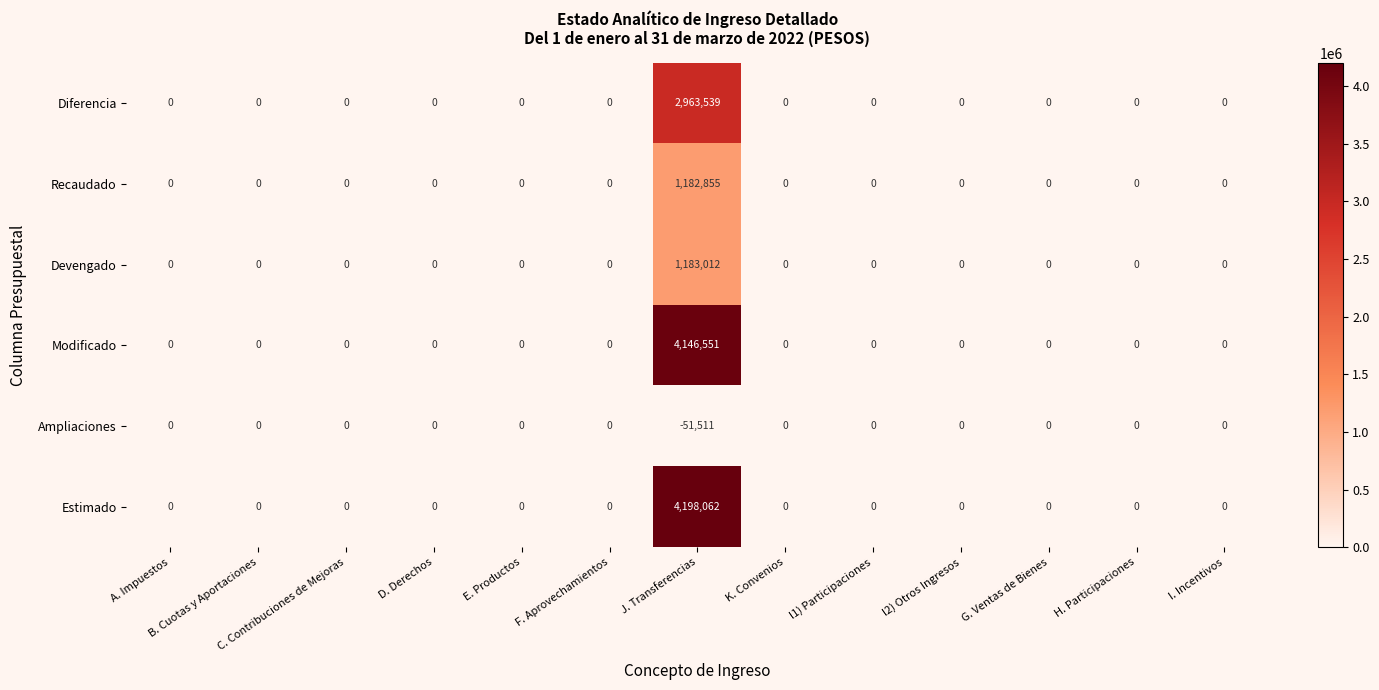

At which category is the sum across all series the highest?

J. Transferencias